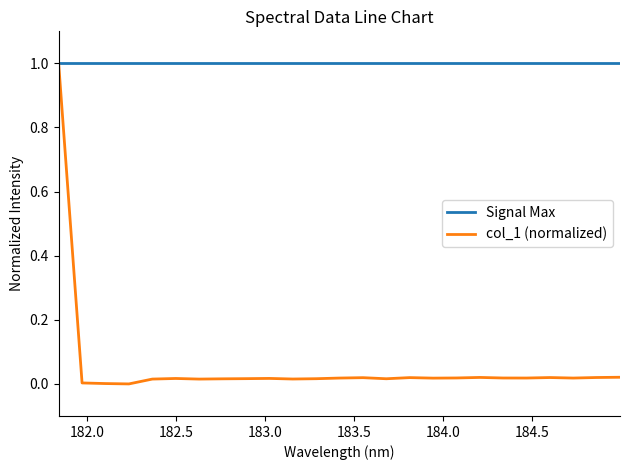

What is the lowest value of the Signal Max series?

1.0